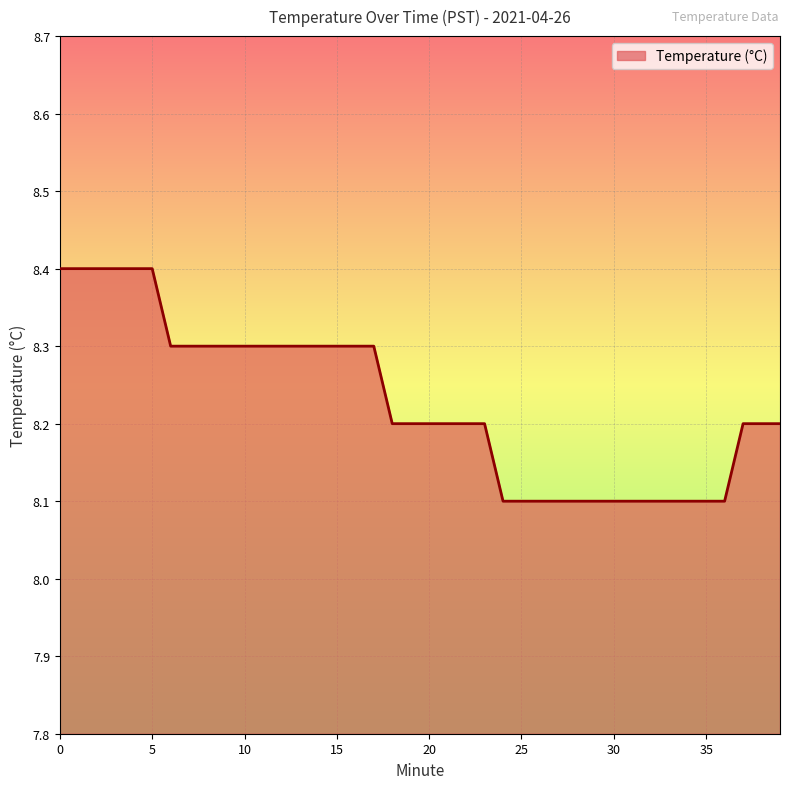

What is the difference between the maximum and minimum values?

0.3